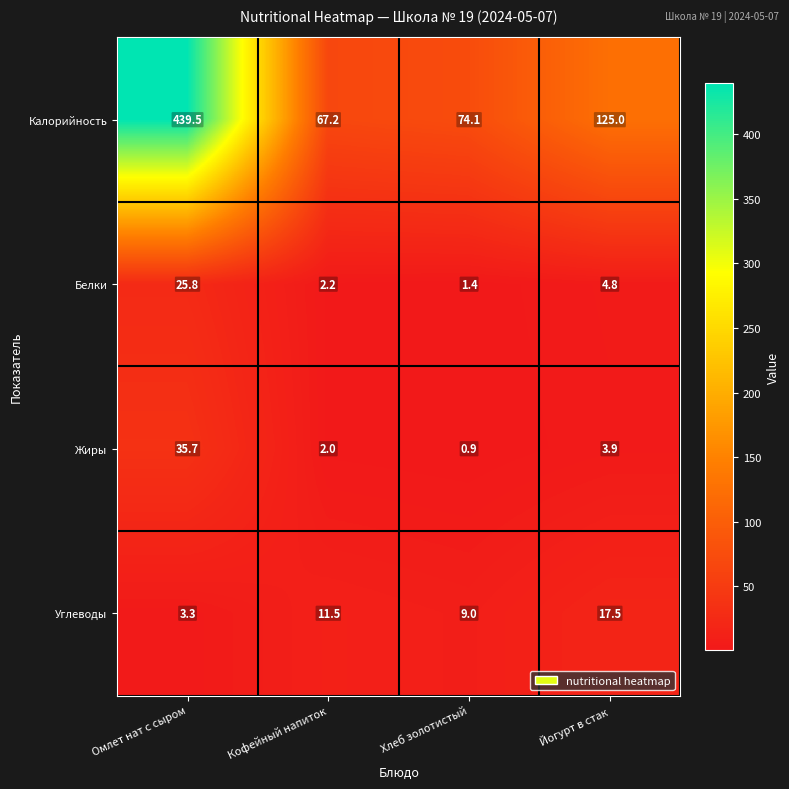

What is the difference between the second highest and second lowest values in the Белки series?

2.6